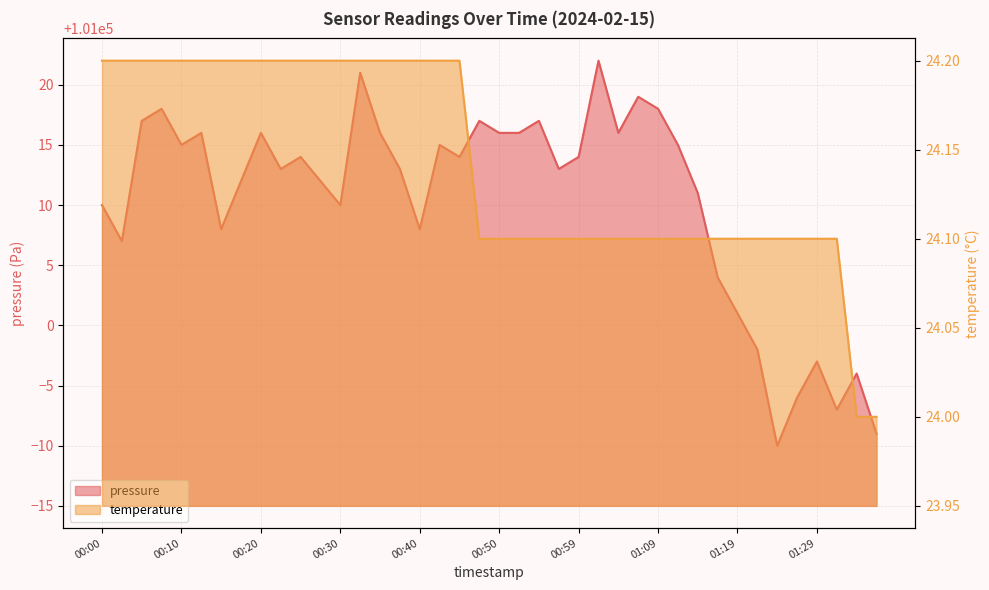

Reading left to right, extract all data points from this chart.

pressure: 101010.0	101007.0	101017.0	101018.0	101015.0	101016.0	101008.0	101012.0	101016.0	101013.0	101014.0	101012.0	101010.0	101021.0	101016.0	101013.0	101008.0	101015.0	101014.0	101017.0	101016.0	101016.0	101017.0	101013.0	101014.0	101022.0	101016.0	101019.0	101018.0	101015.0	101011.0	101004.0	101001.0	100998.0	100990.0	100994.0	100997.0	100993.0	100996.0	100991.0
temperature: 24.2	24.2	24.2	24.2	24.2	24.2	24.2	24.2	24.2	24.2	24.2	24.2	24.2	24.2	24.2	24.2	24.2	24.2	24.2	24.1	24.1	24.1	24.1	24.1	24.1	24.1	24.1	24.1	24.1	24.1	24.1	24.1	24.1	24.1	24.1	24.1	24.1	24.1	24.0	24.0